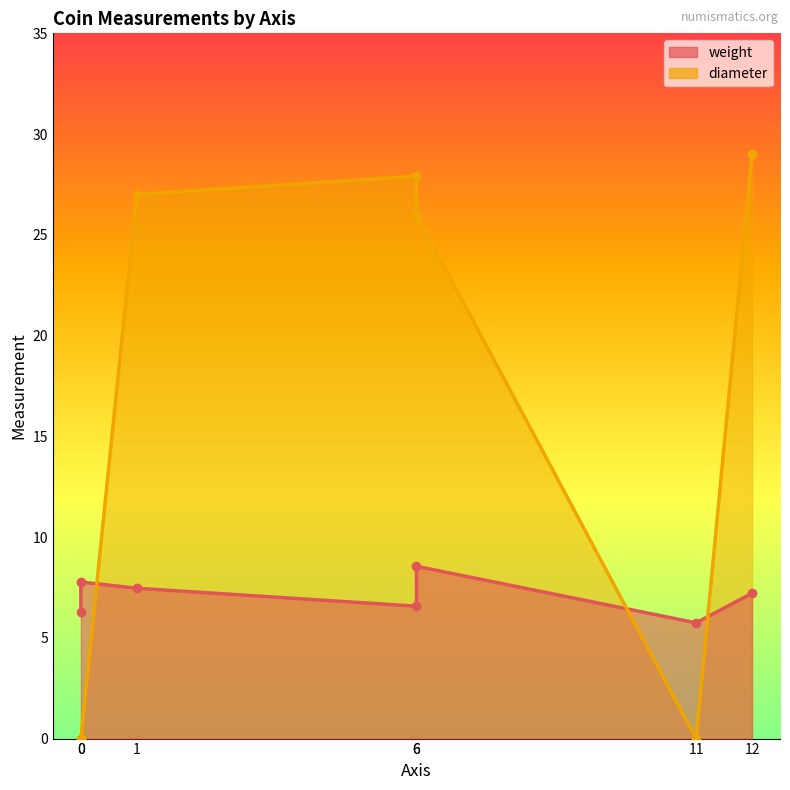

At 6, list the series in order from largest to smallest.

diameter, weight